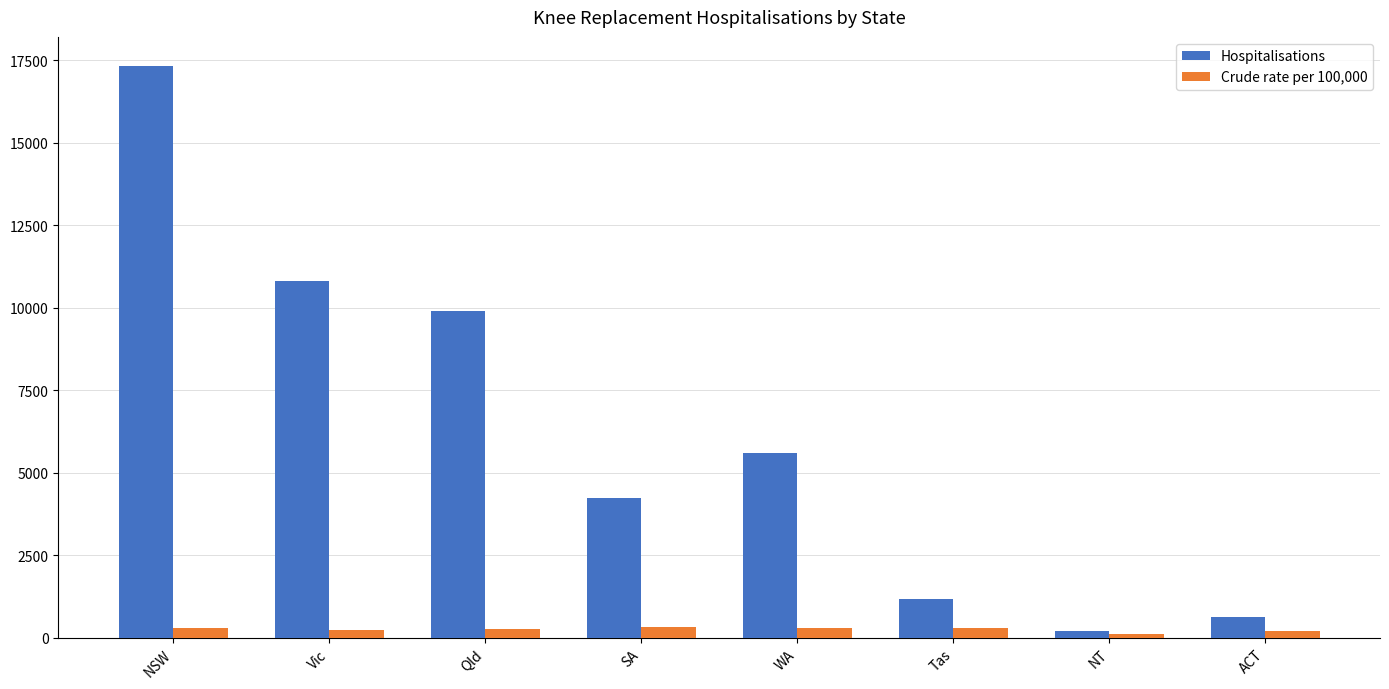

Rank the series by their average value, from highest to lowest.

Hospitalisations, Crude rate per 100,000